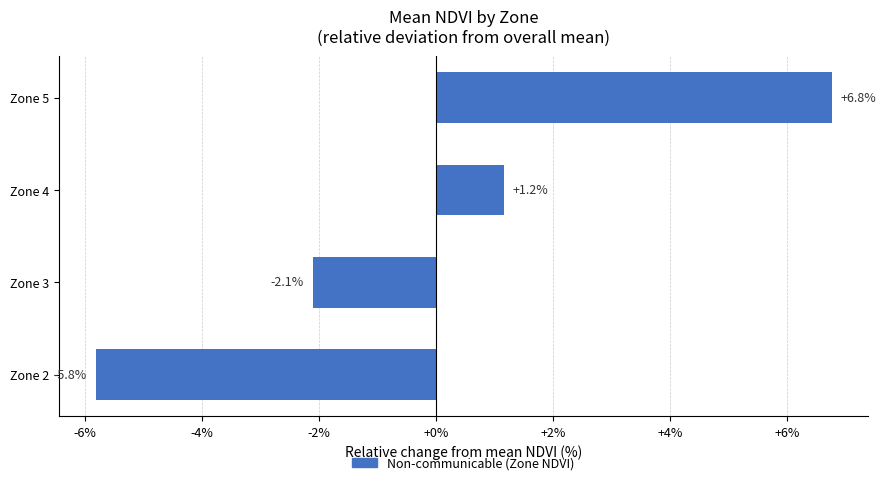

What is the difference between the maximum and second lowest values?

8.9